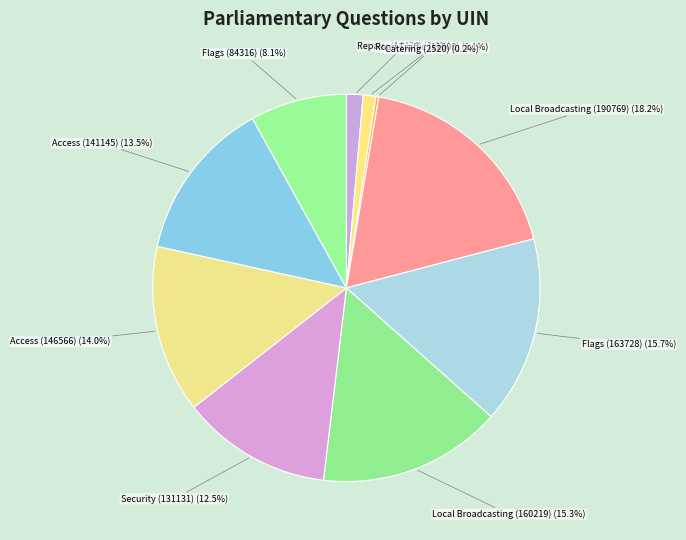

What portion of the pie excludes Road Traffic (11000)?

98.9%